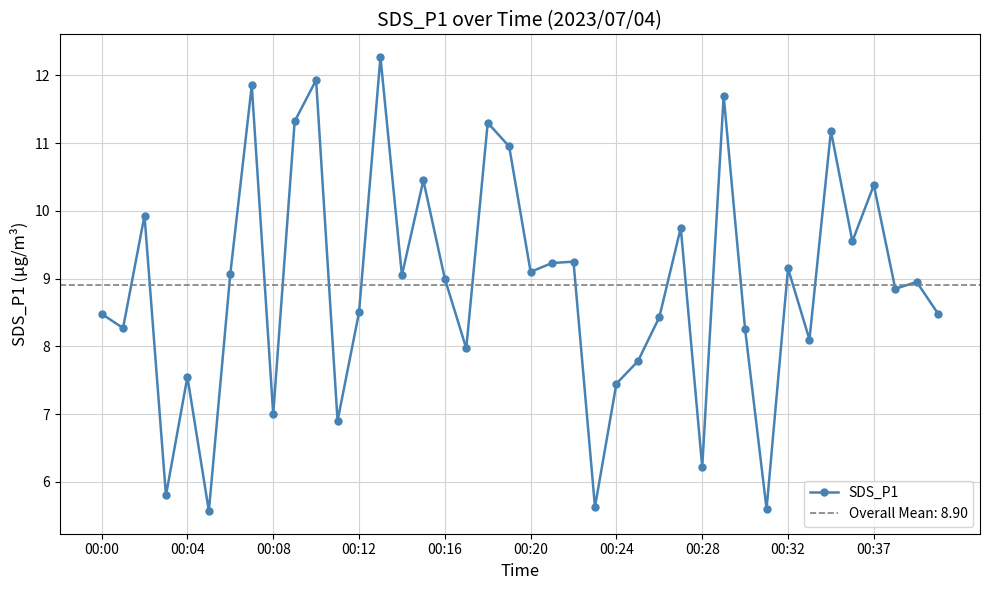

Which label corresponds to the largest value in the chart?

13